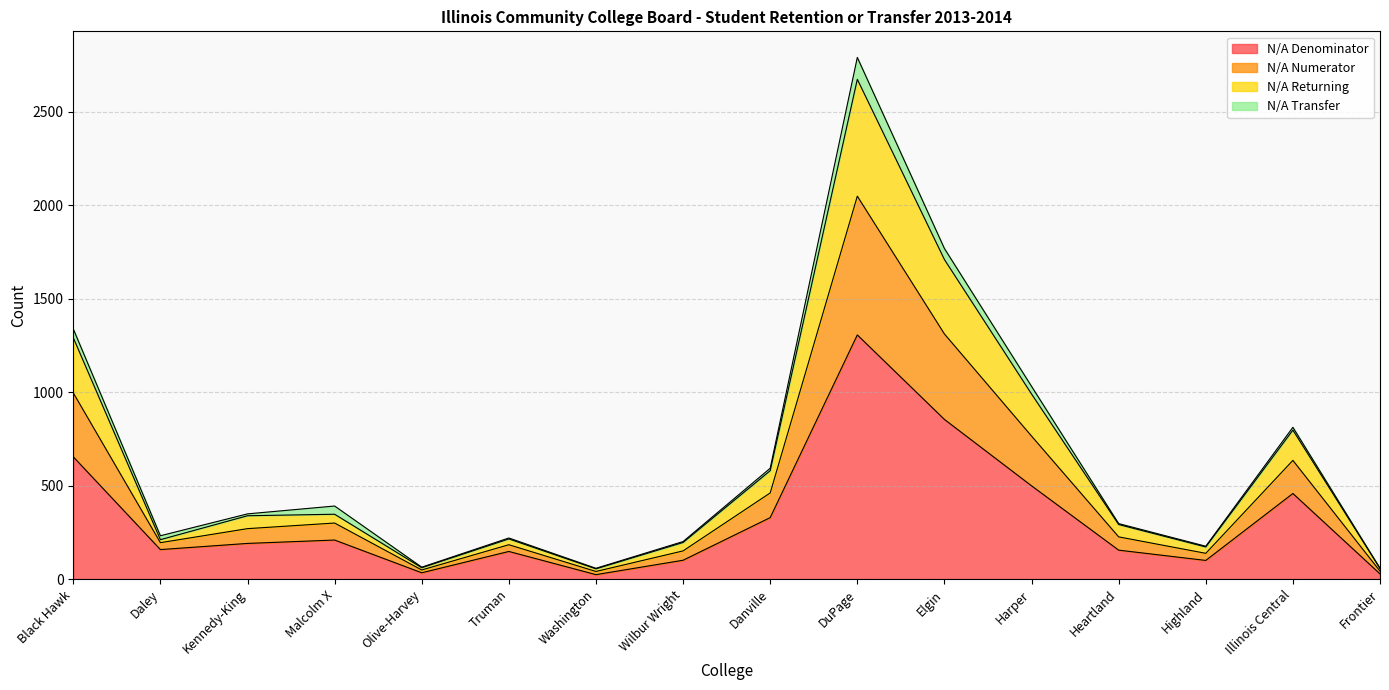

At which category is the sum across all series the highest?

DuPage